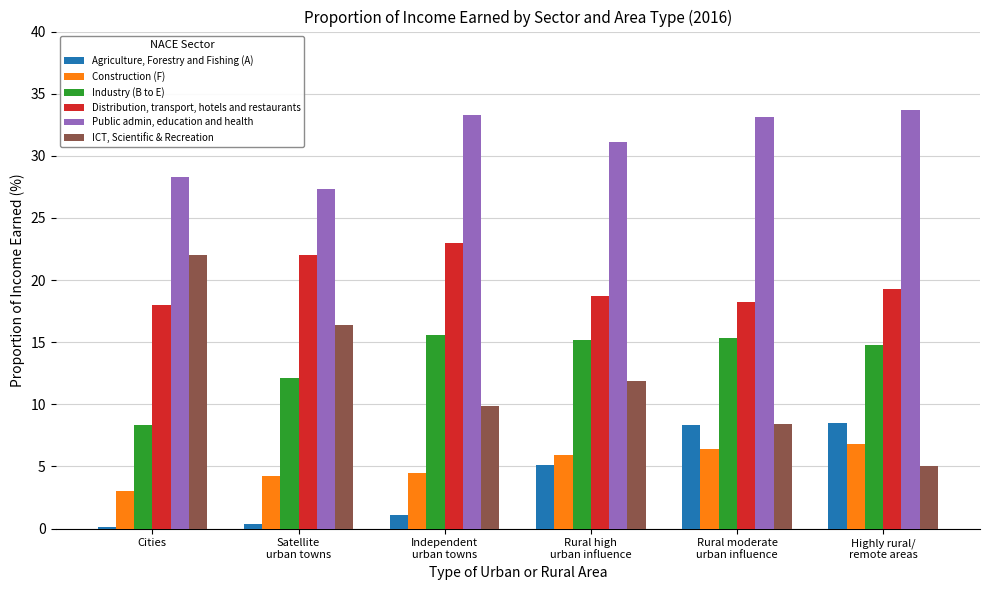

Are the bars horizontal?

No